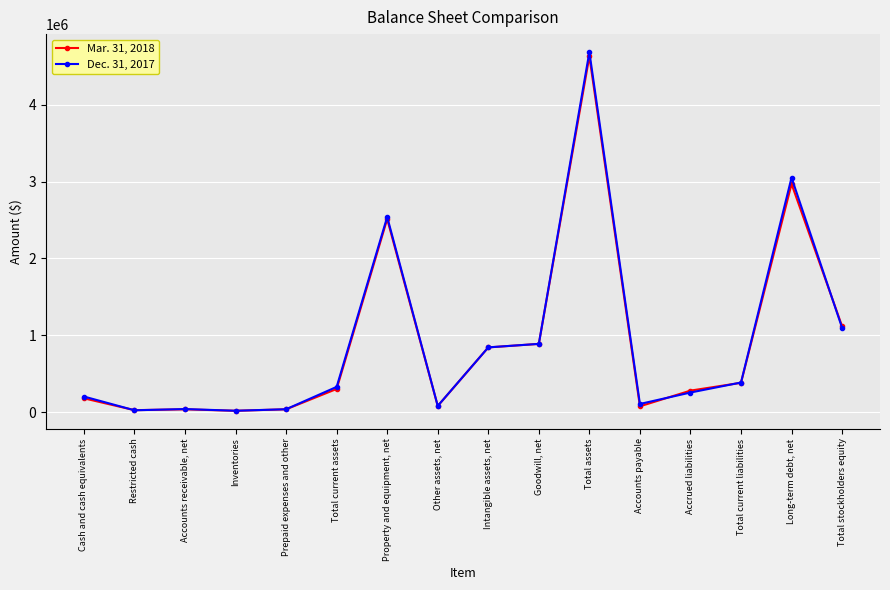

Which series has the largest range (max minus min)?

Dec. 31, 2017